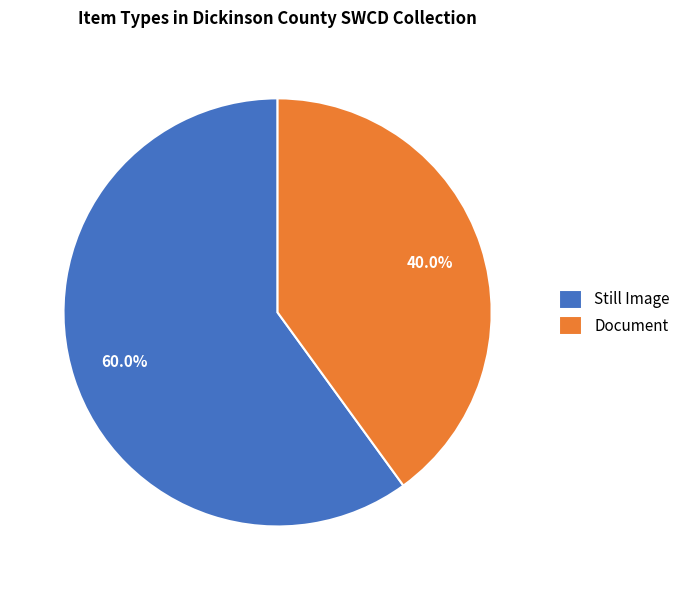

Which has a higher value, Still Image or Document?

Still Image